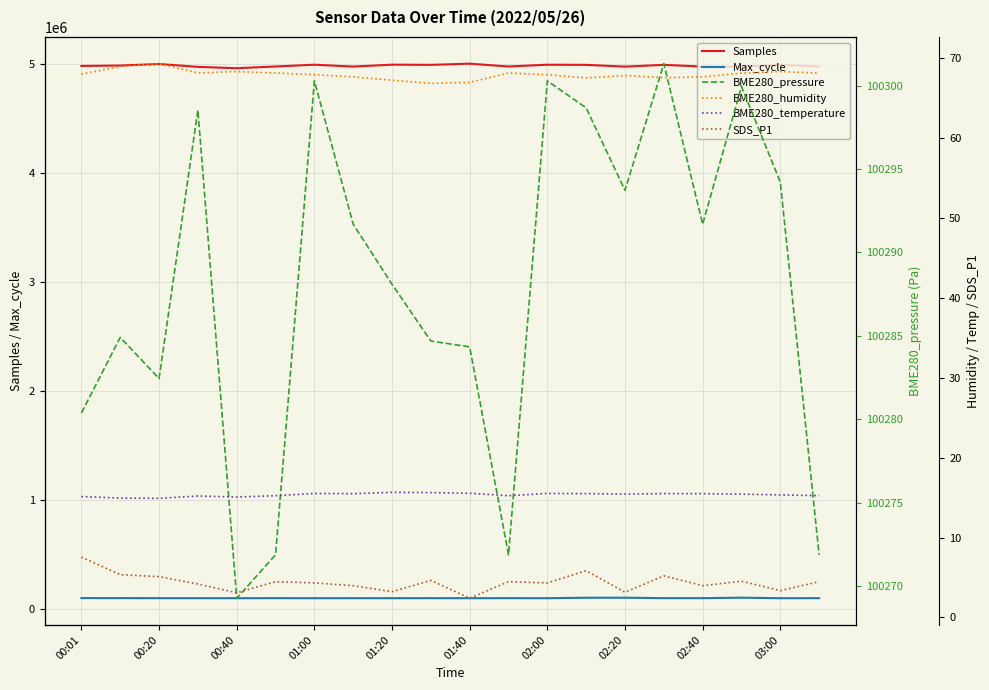

True or false: Samples and Max_cycle cross at least once.

False